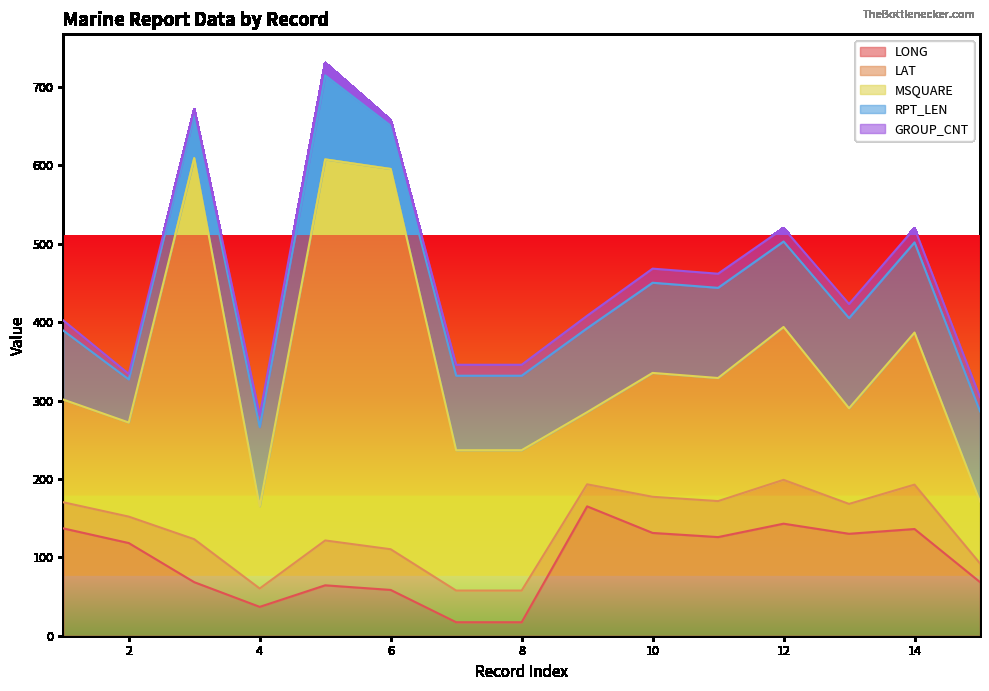

Is the value of MSQUARE at 4 greater than the value of GROUP_CNT at 7?

Yes